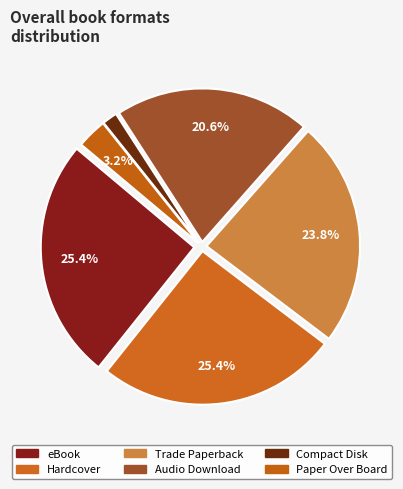

How many slices are in this pie chart?

6